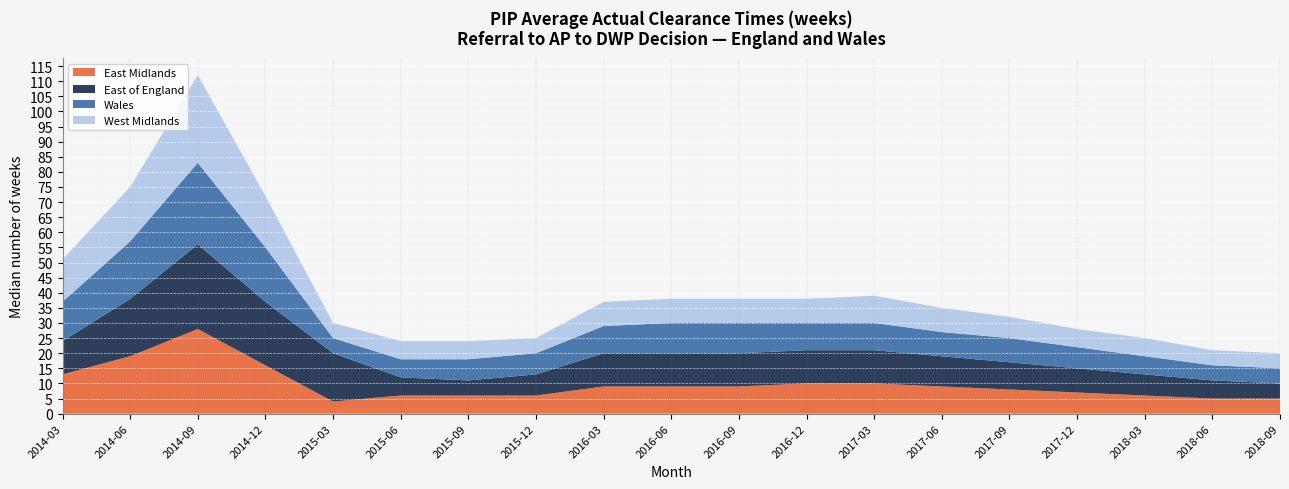

Reading right to left, what are all the values shown in this chart?

East Midlands: 2018-09=5	2018-06=5	2018-03=6	2017-12=7	2017-09=8	2017-06=9	2017-03=10	2016-12=10	2016-09=9	2016-06=9	2016-03=9	2015-12=6	2015-09=6	2015-06=6	2015-03=4	2014-12=16	2014-09=28	2014-06=19	2014-03=13
East of England: 2018-09=5	2018-06=6	2018-03=7	2017-12=8	2017-09=9	2017-06=10	2017-03=11	2016-12=11	2016-09=11	2016-06=11	2016-03=11	2015-12=7	2015-09=5	2015-06=6	2015-03=16	2014-12=21	2014-09=28	2014-06=19	2014-03=11
Wales: 2018-09=5	2018-06=5	2018-03=6	2017-12=7	2017-09=8	2017-06=8	2017-03=9	2016-12=9	2016-09=10	2016-06=10	2016-03=9	2015-12=7	2015-09=7	2015-06=6	2015-03=5	2014-12=18	2014-09=27	2014-06=19	2014-03=13
West Midlands: 2018-09=5	2018-06=5	2018-03=6	2017-12=6	2017-09=7	2017-06=8	2017-03=9	2016-12=8	2016-09=8	2016-06=8	2016-03=8	2015-12=5	2015-09=6	2015-06=6	2015-03=5	2014-12=17	2014-09=29	2014-06=18	2014-03=14